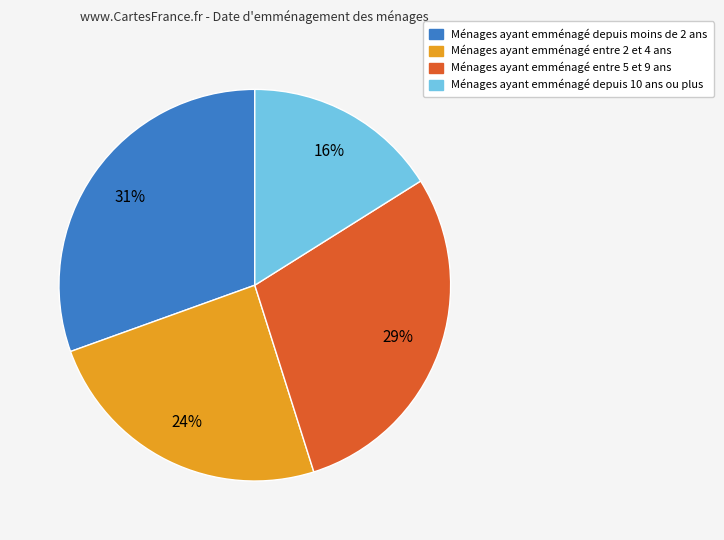

Does any single category account for the majority?

No